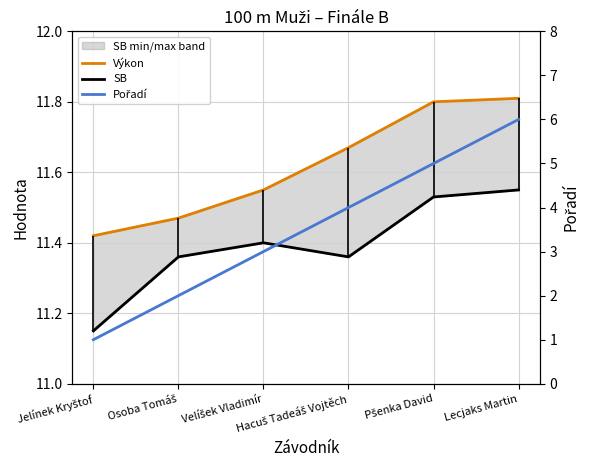

At which category is the sum across all series the highest?

Lecjaks Martin